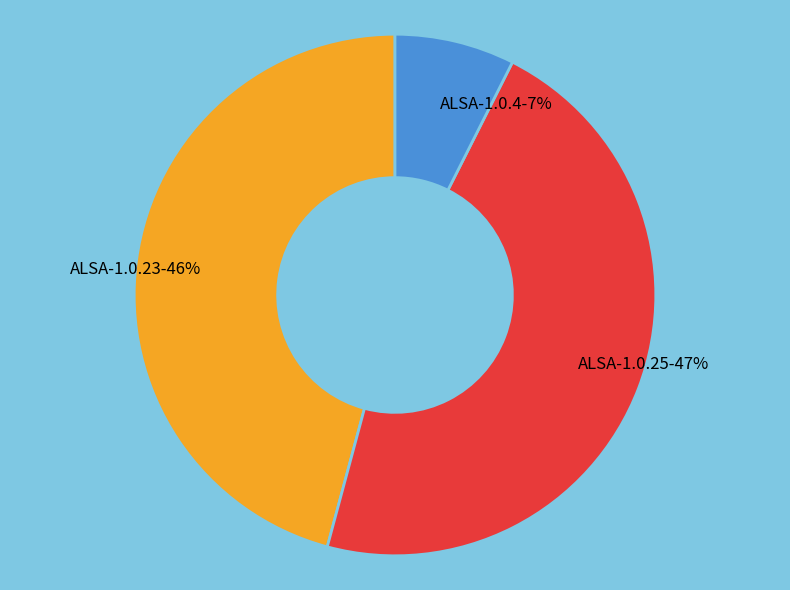

To the nearest percent, what percentage of the pie is ALSA-1.0.23?

46%